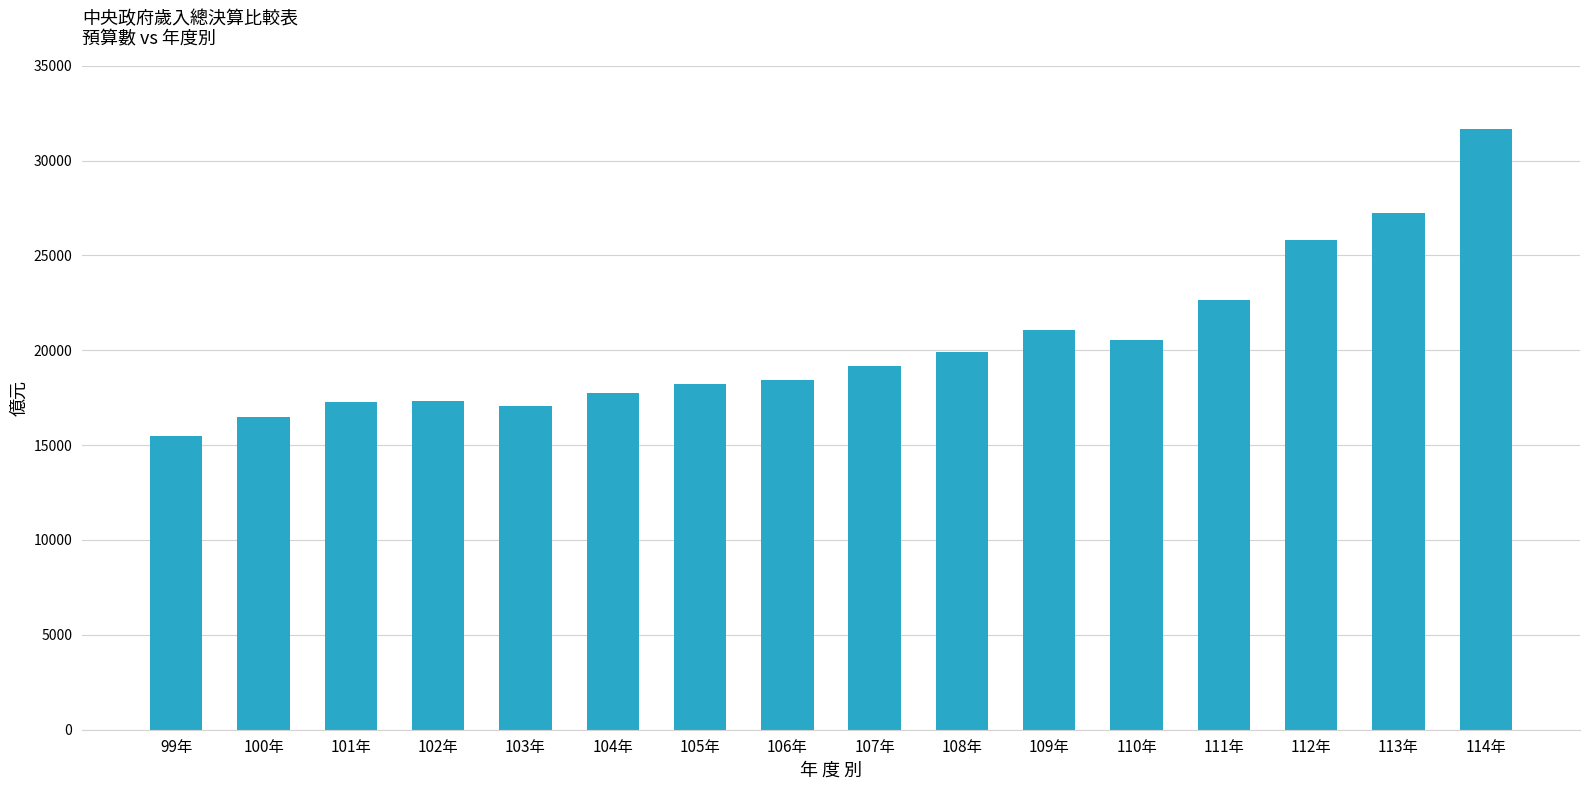

Which label corresponds to the largest value in the chart?

114年